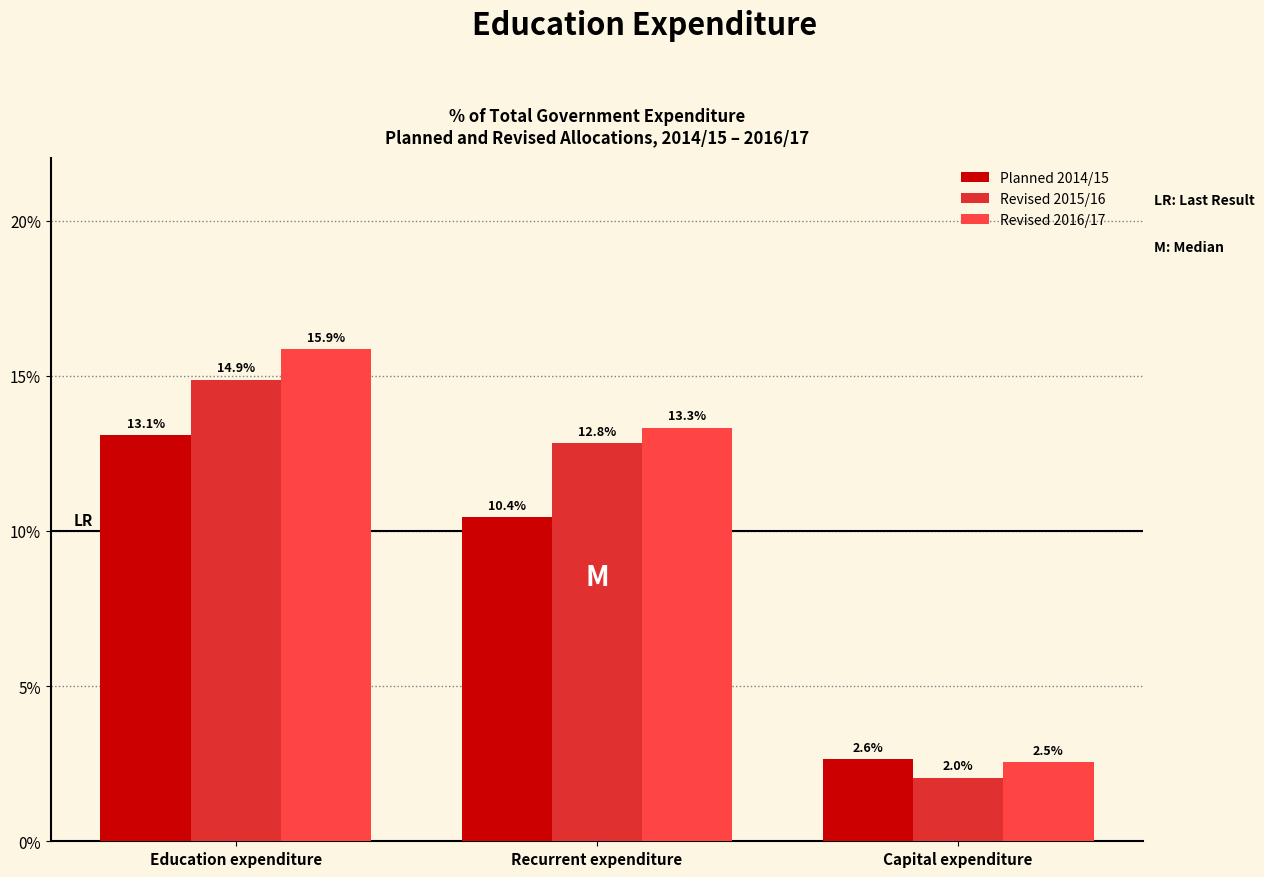

How many data points in Revised 2015/16 are above 12?

2